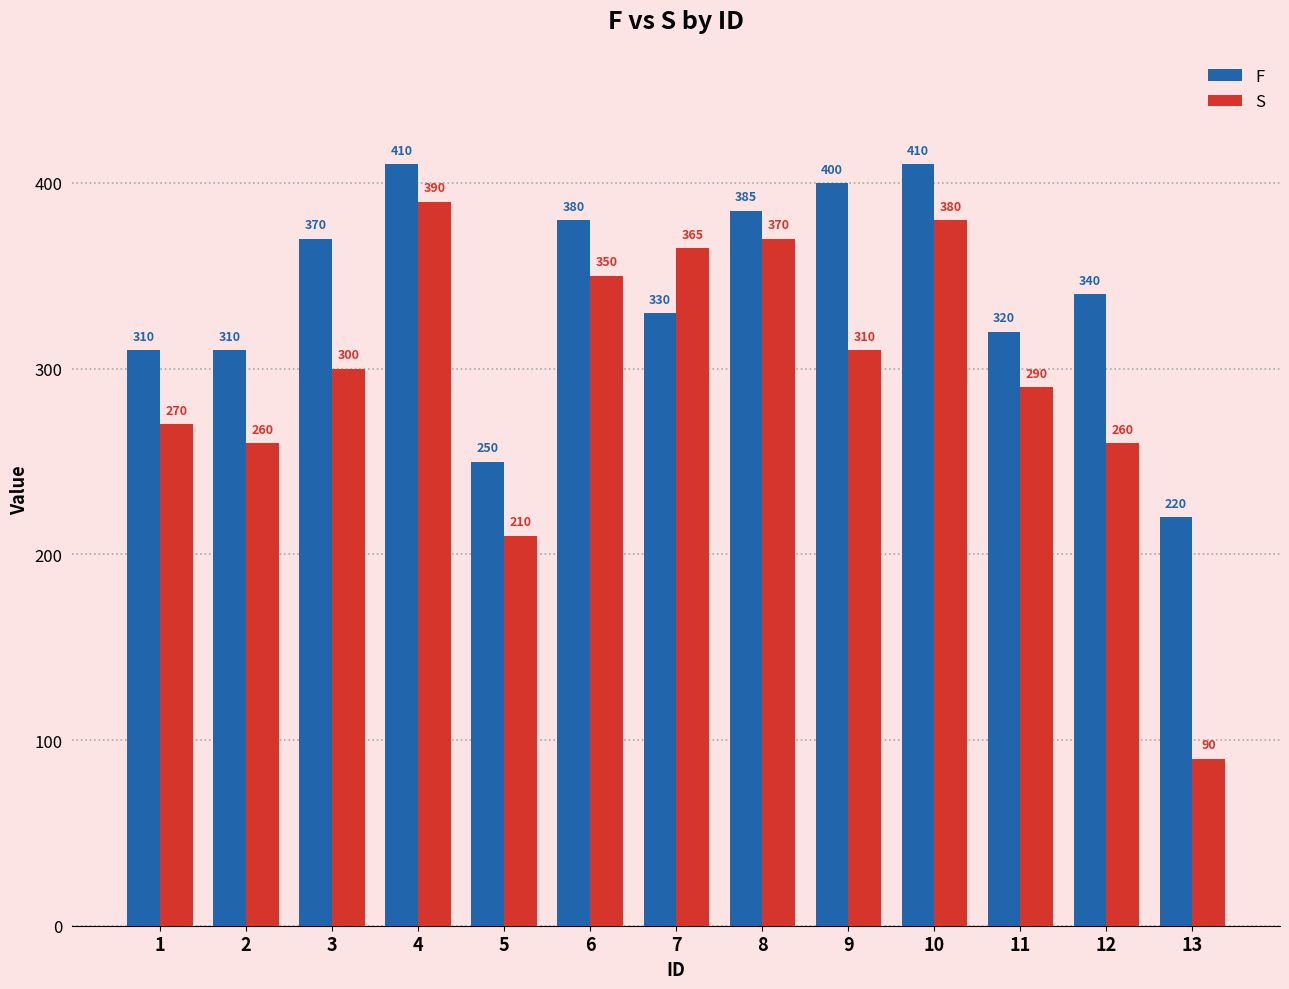

What is the sum of the S values at 10 and 1?

650